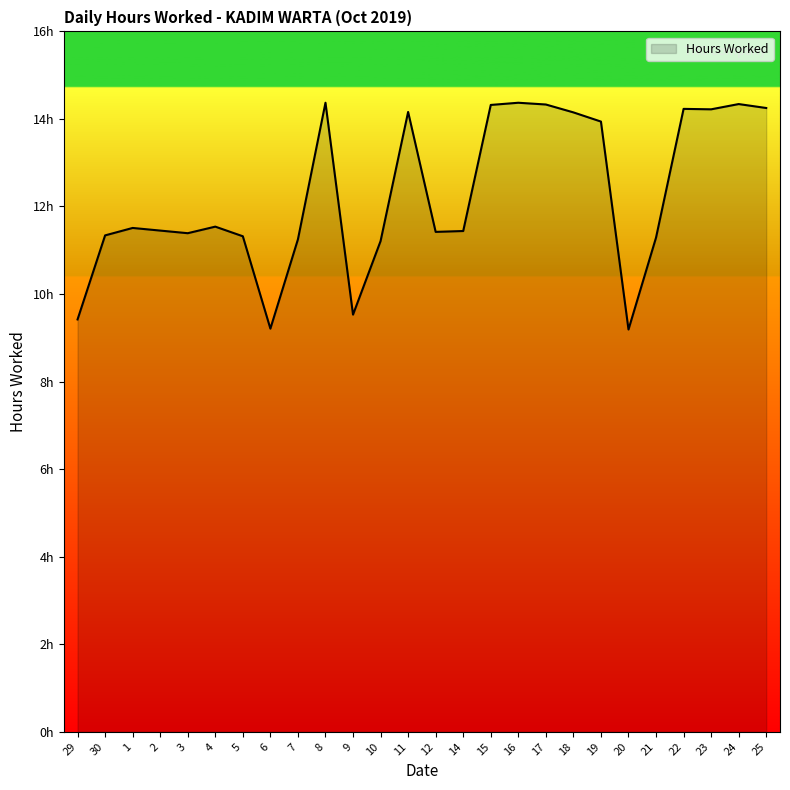

The value at 30 is 4.1. True or false?

False